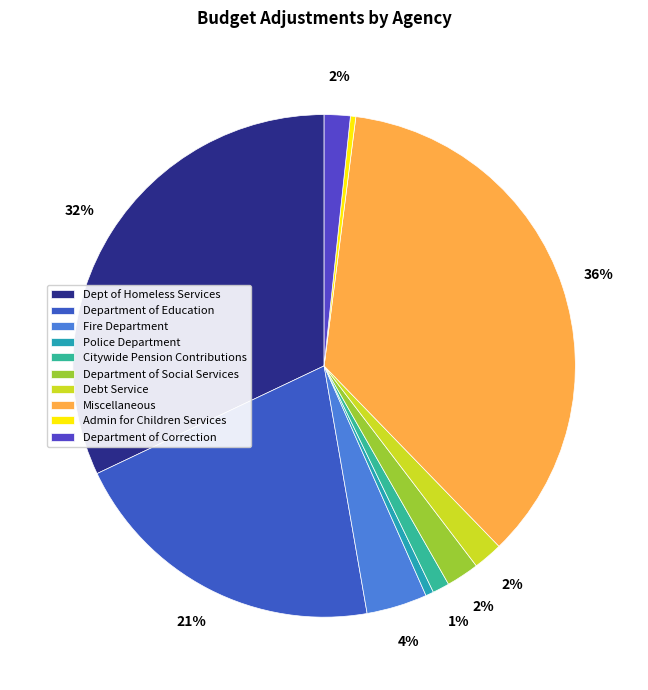

To the nearest percent, what percentage of the pie is Miscellaneous?

36%